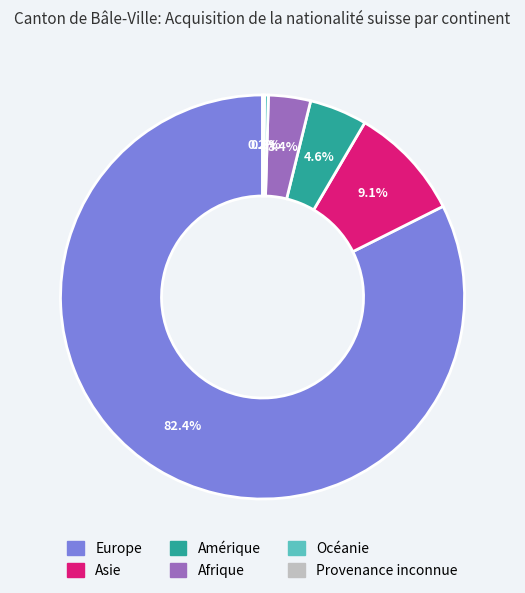

Which has a higher value, Europe or Asie?

Europe